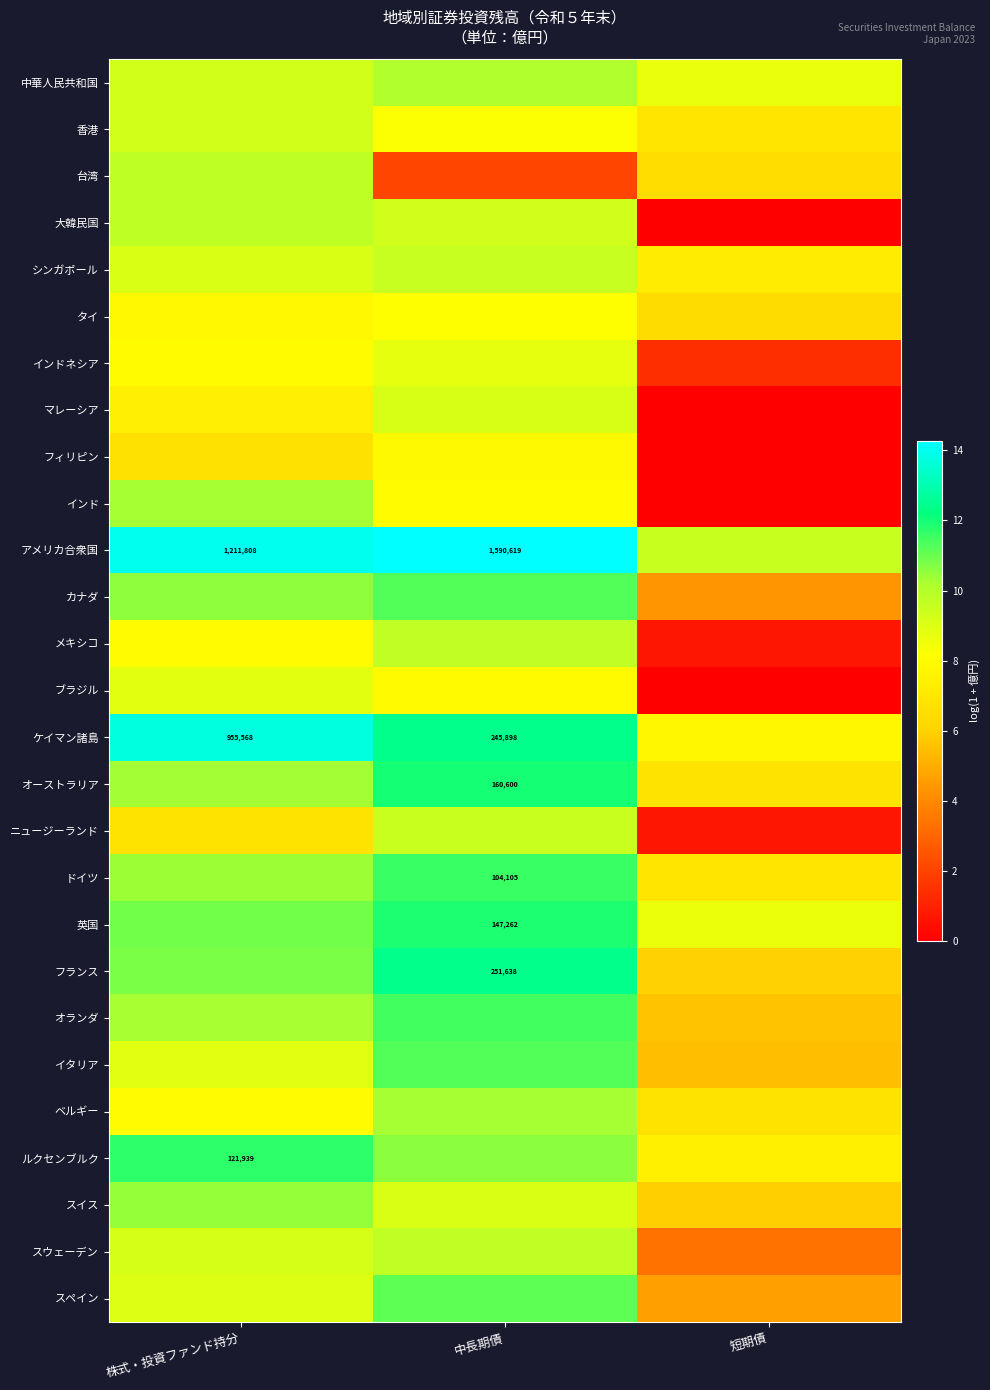

Which series has the largest total across all categories?

アメリカ合衆国